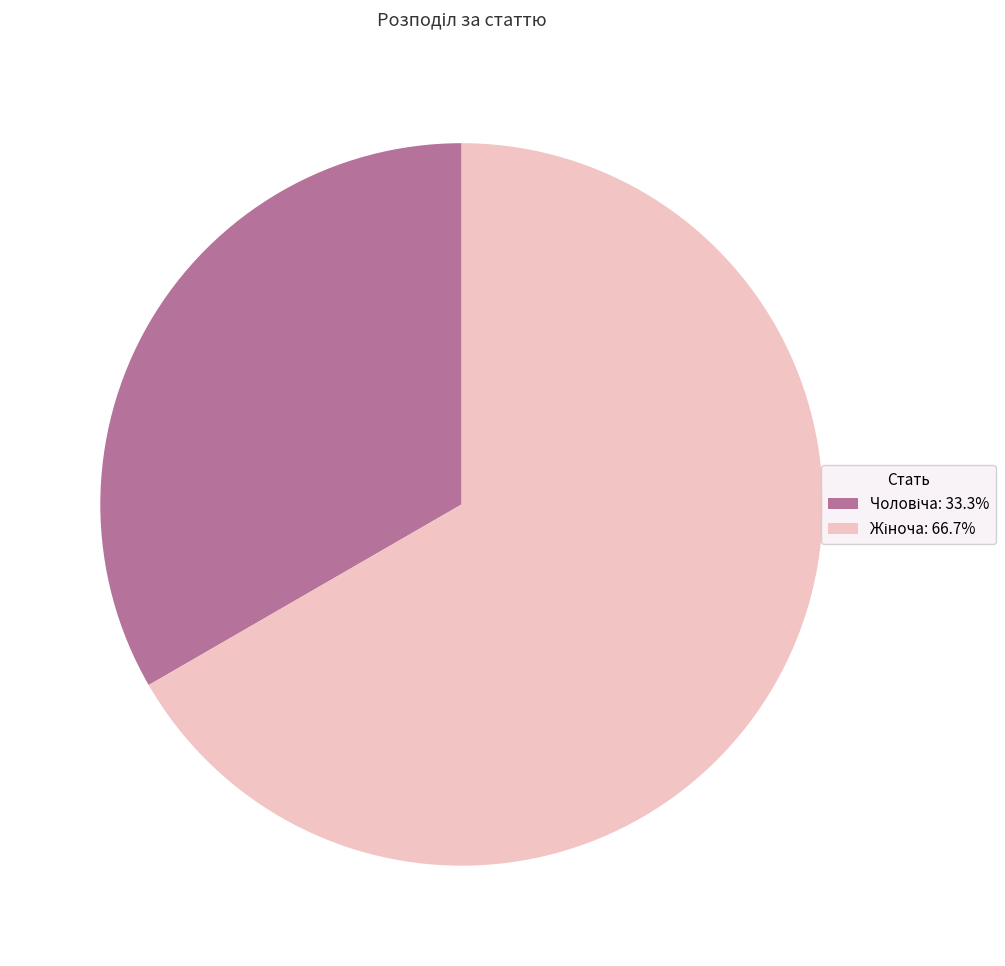

Is there a majority slice in this chart?

Yes